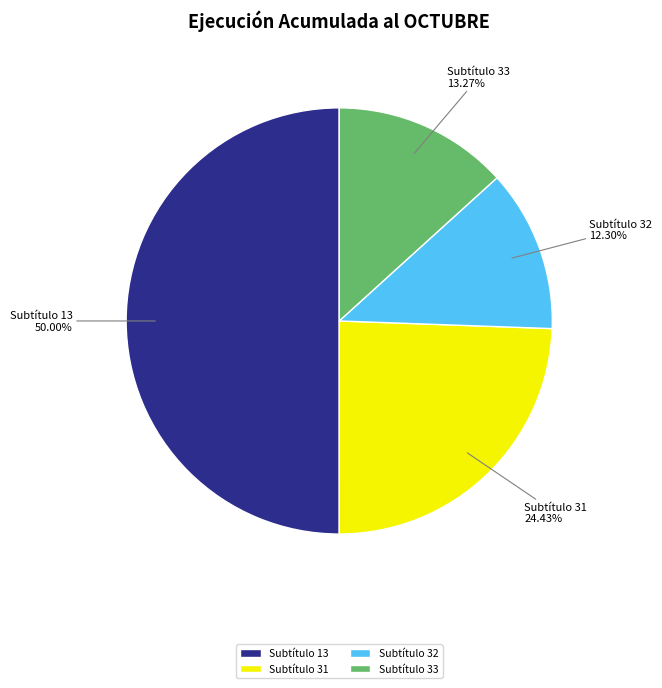

What is the smallest slice in the pie chart?

Subtítulo 32